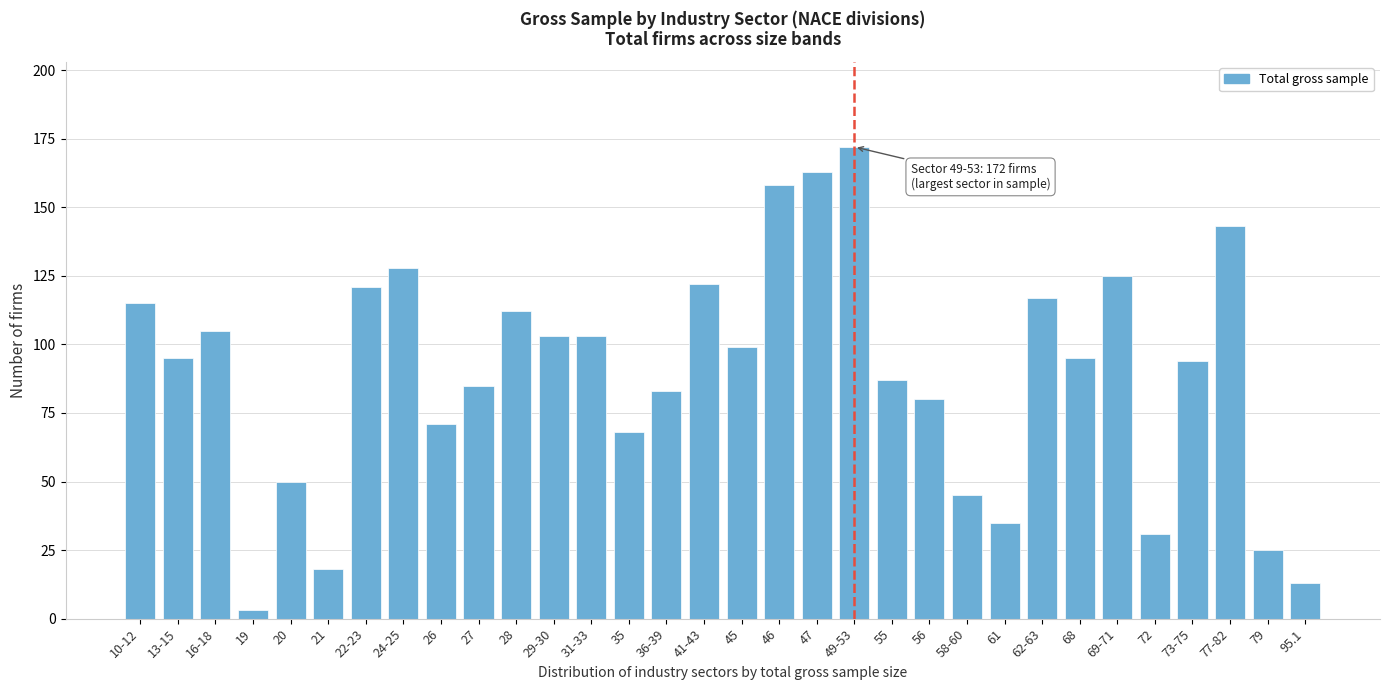

Which category has the highest value across all series?

49-53